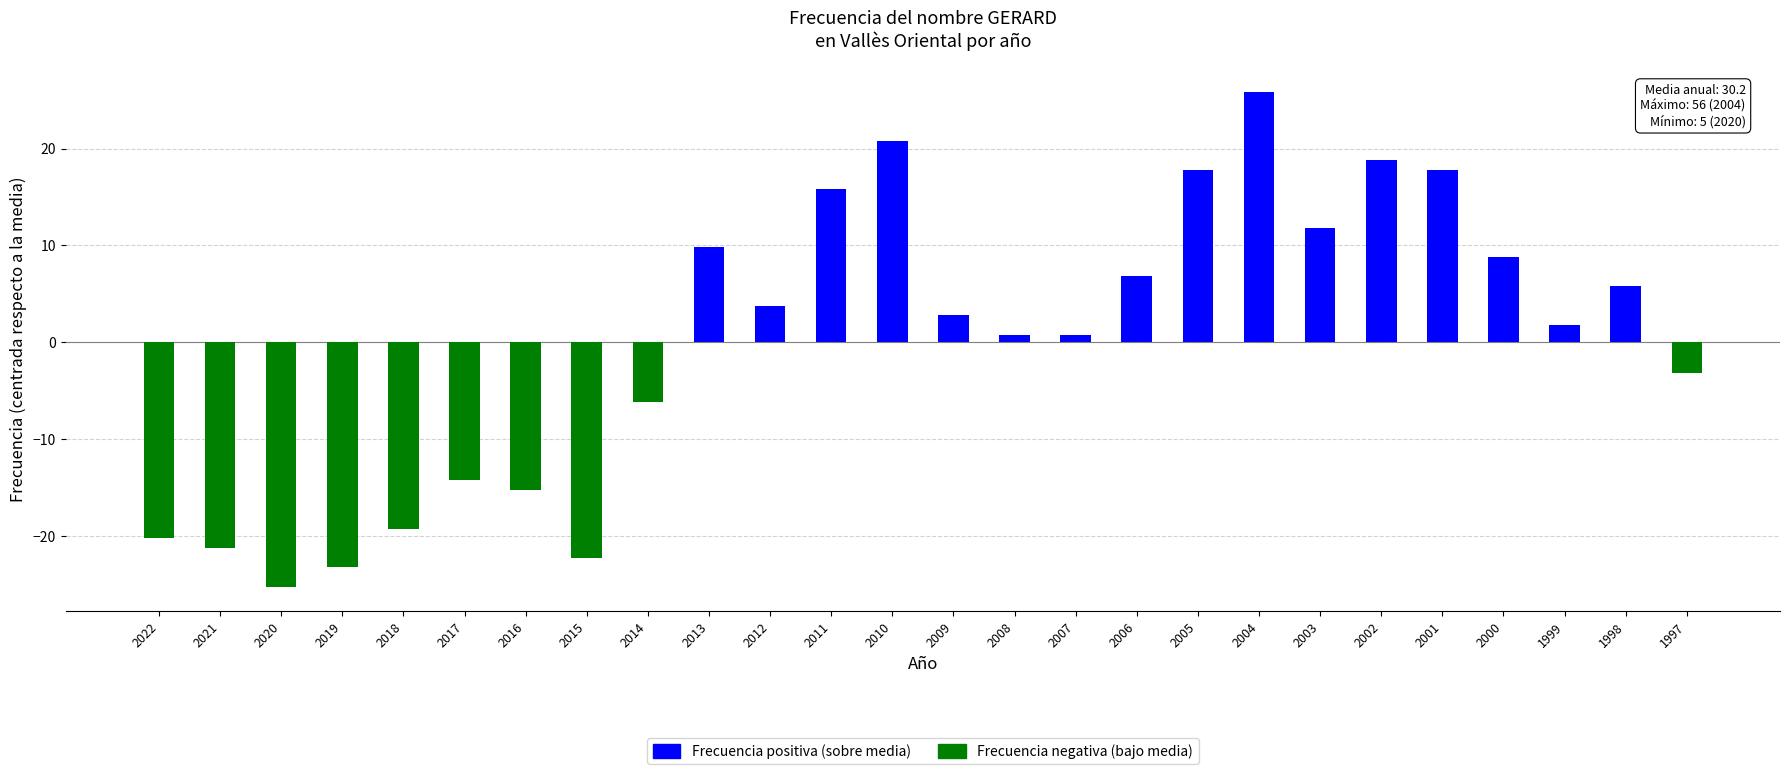

Which has a higher value, 1997 or 2006?

2006